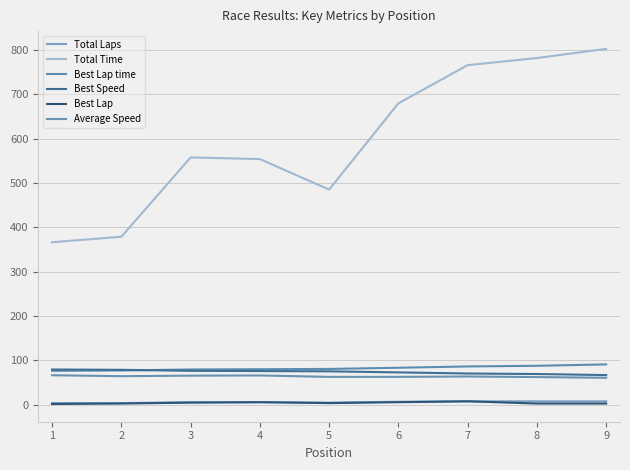

Reading left to right, list all the values displayed in this chart.

Total Laps: 1=4.0	2=4.0	3=6.0	4=6.0	5=5.0	6=7.0	7=8.0	8=8.0	9=8.0
Total Time: 1=366.6	2=378.9	3=557.7	4=554.0	5=485.2	6=679.6	7=765.7	8=781.8	9=802.5
Best Lap time: 1=76.8	2=77.5	3=79.8	4=80.3	5=81.0	6=83.6	7=86.6	8=88.1	9=91.2
Best Speed: 1=79.7	2=79.0	3=76.7	4=76.2	5=75.6	6=73.2	7=70.7	8=69.5	9=67.1
Best Lap: 1=2.0	2=3.0	3=5.0	4=6.0	5=4.0	6=6.0	7=8.0	8=3.0	9=3.0
Average Speed: 1=66.8	2=64.6	3=65.8	4=66.3	5=63.1	6=63.0	7=63.9	8=62.6	9=61.0